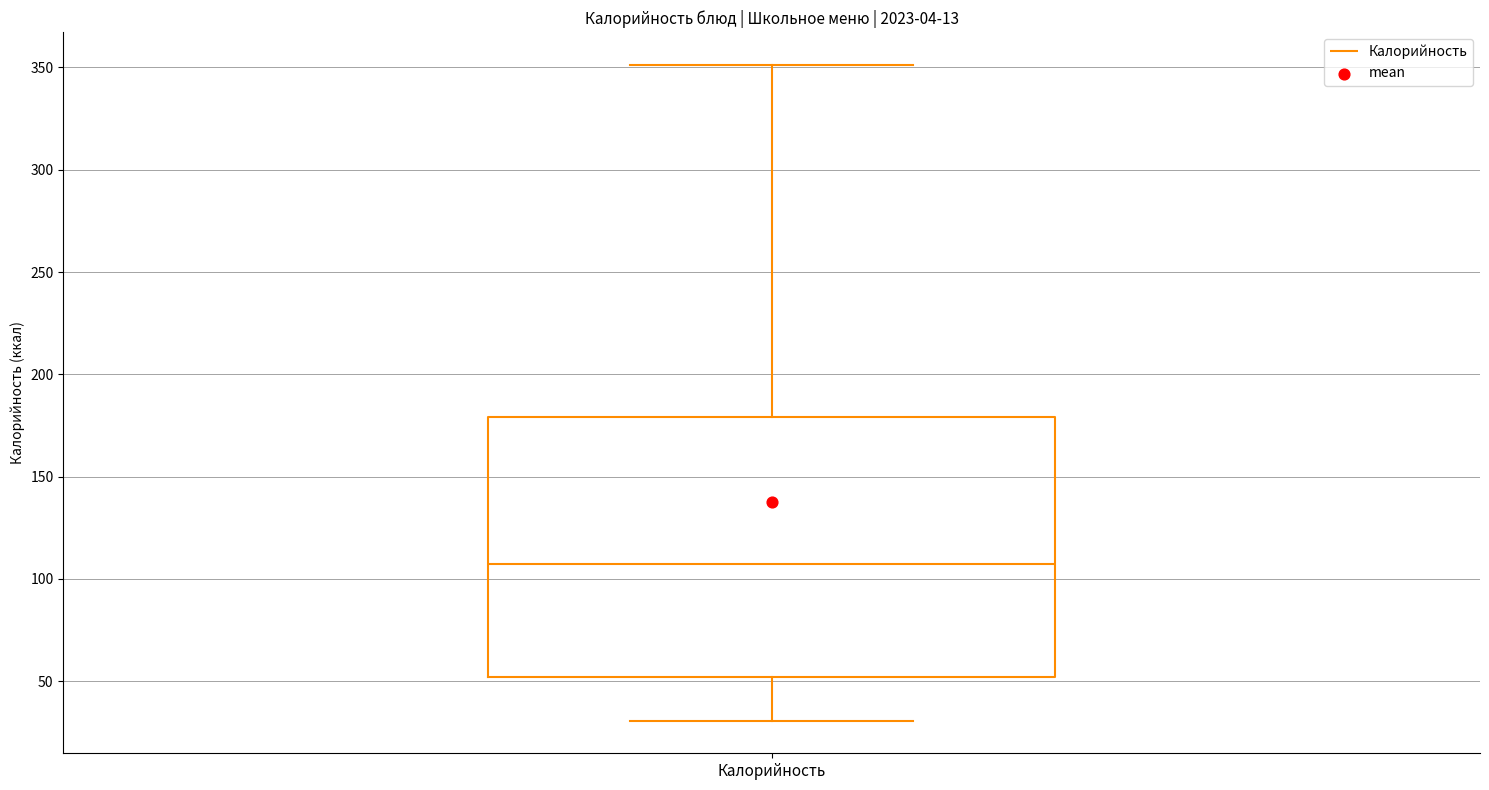

Where does the lower whisker of the box for Калорийность end on the y-axis? The values are not printed on the chart, so give them approximately, as read against the axis.

30